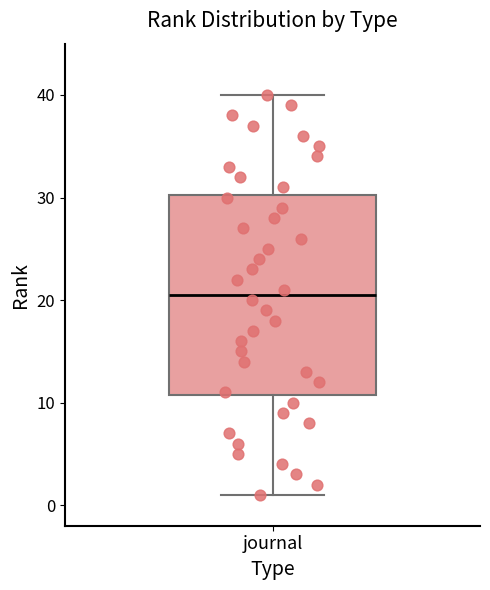

Read this box plot against the y-axis: the position of the median line, the range covered by the box, and the ends of both whiskers. The values are not printed on the chart, so give them approximately, as read against the axis.

median 21, box 11 to 30, whiskers 1 to 40